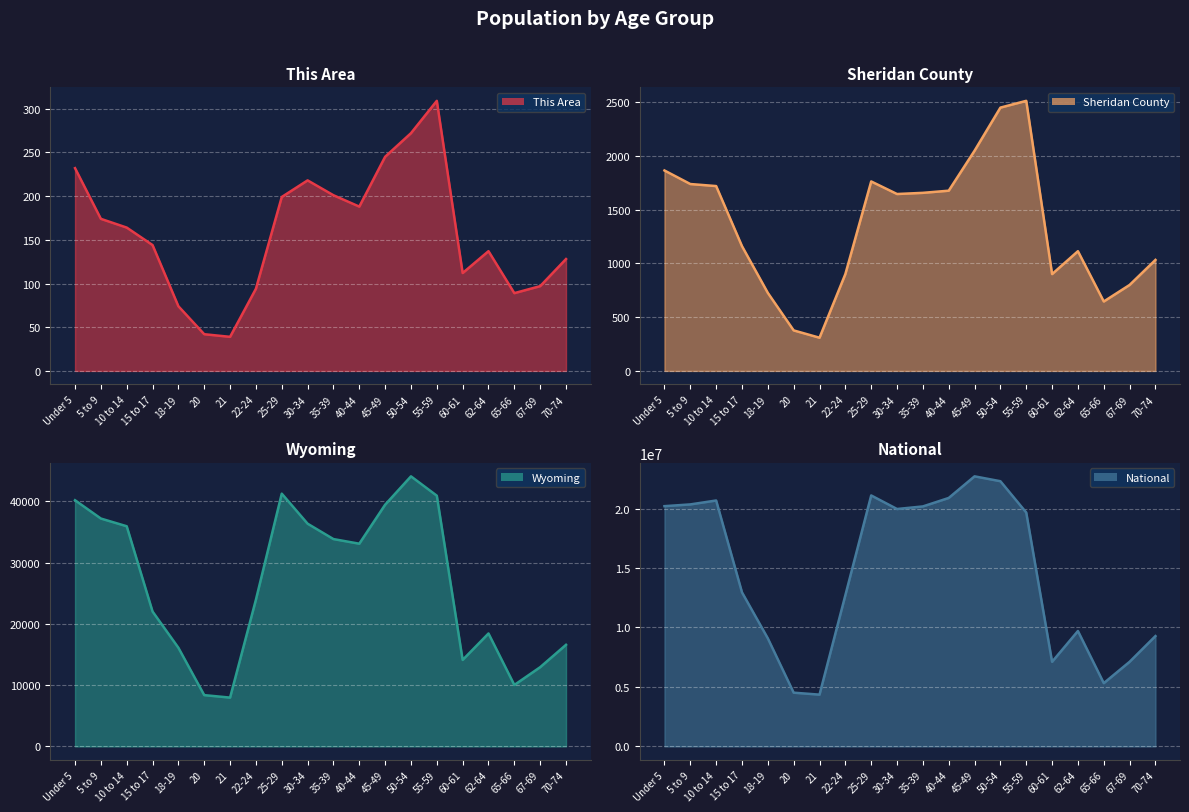

What is the average value of the Wyoming series?

26655